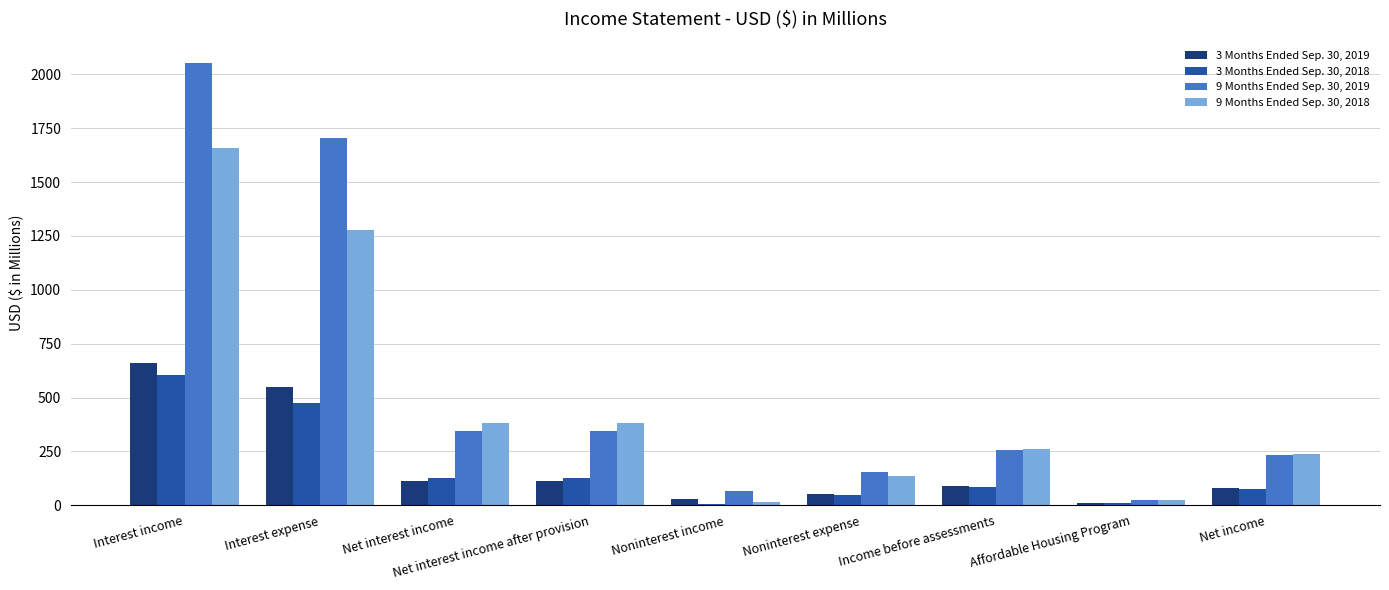

Is the value of 3 Months Ended Sep. 30, 2018 at Net income greater than the value of 9 Months Ended Sep. 30, 2019 at Noninterest expense?

No